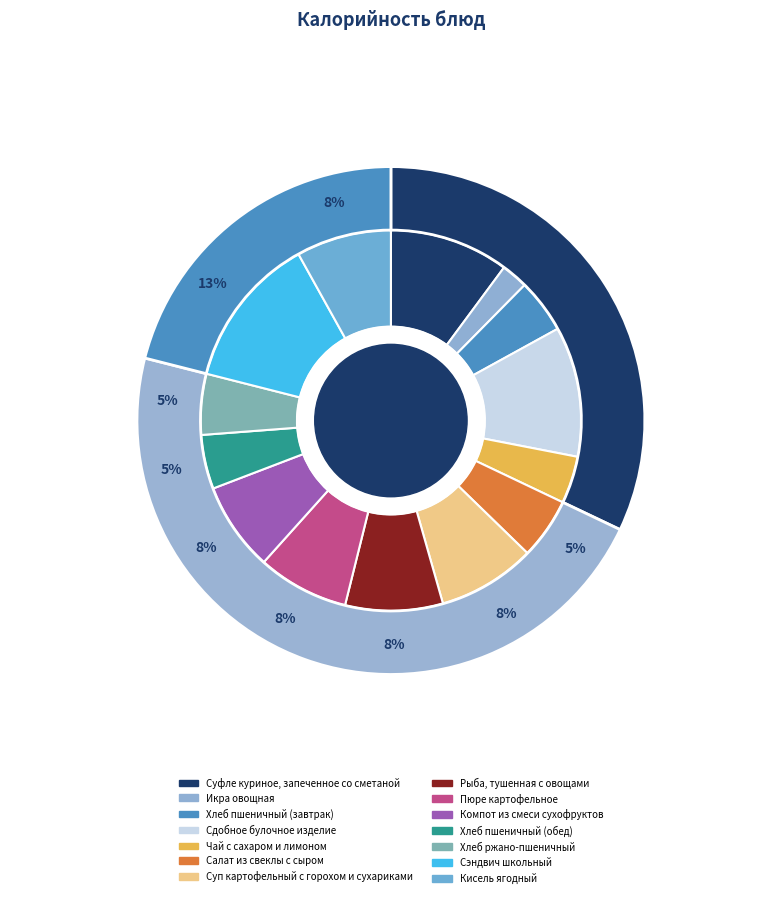

To the nearest percent, what is the difference between the largest and smallest slice percentages?

11%